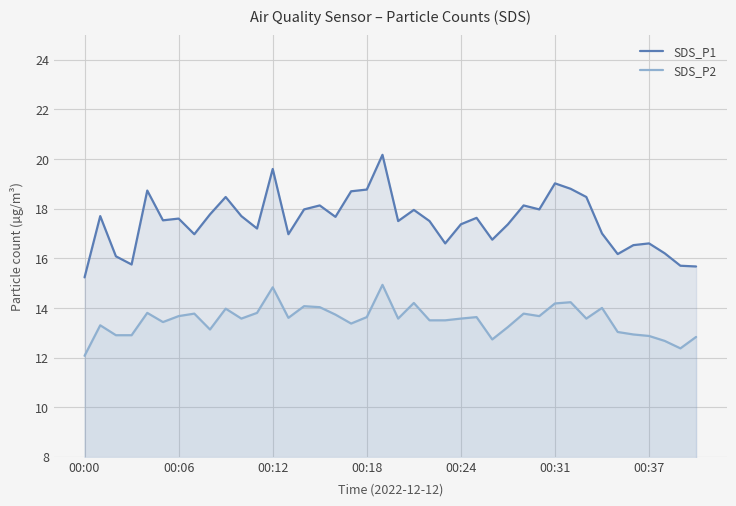

How many data points in SDS_P1 are less than 17?

13